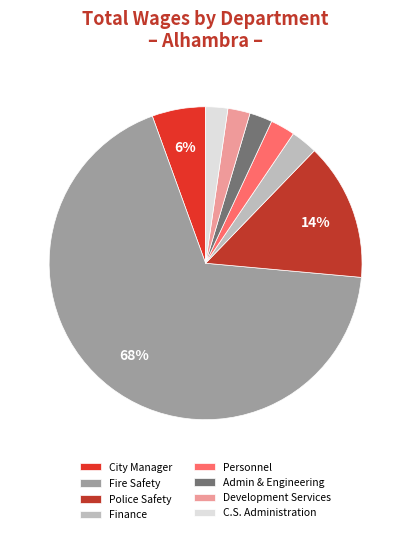

To the nearest percent, what is the difference between the Personnel and City Manager slice percentages?

3%